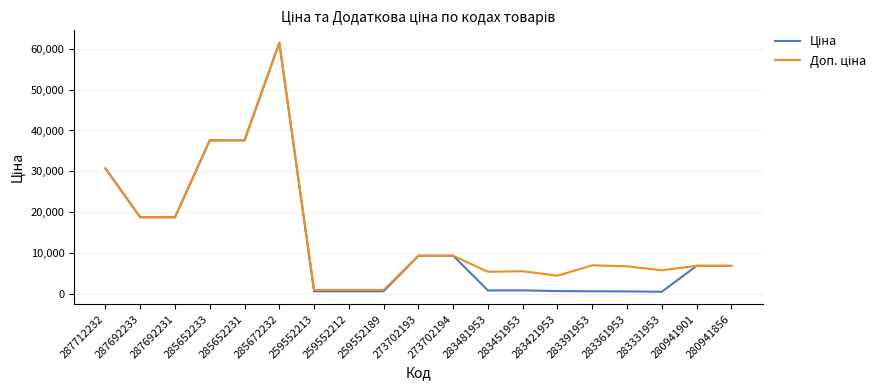

How many lines are shown in the chart?

2